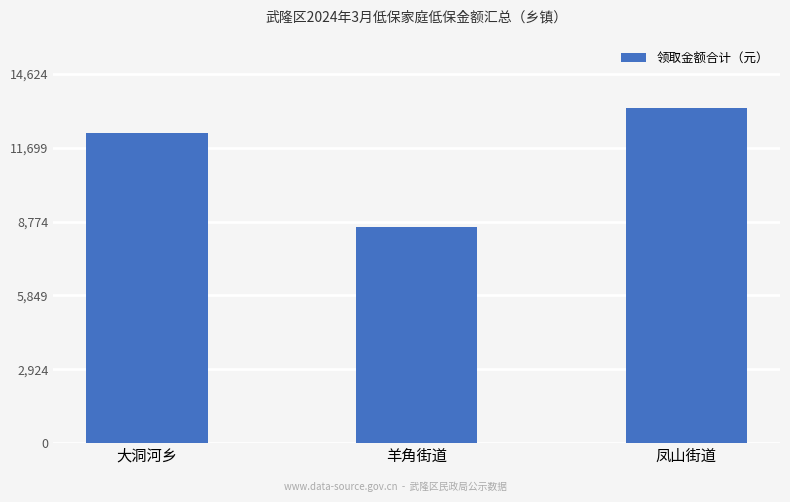

Rank the categories by value from lowest to highest.

羊角街道, 大洞河乡, 凤山街道